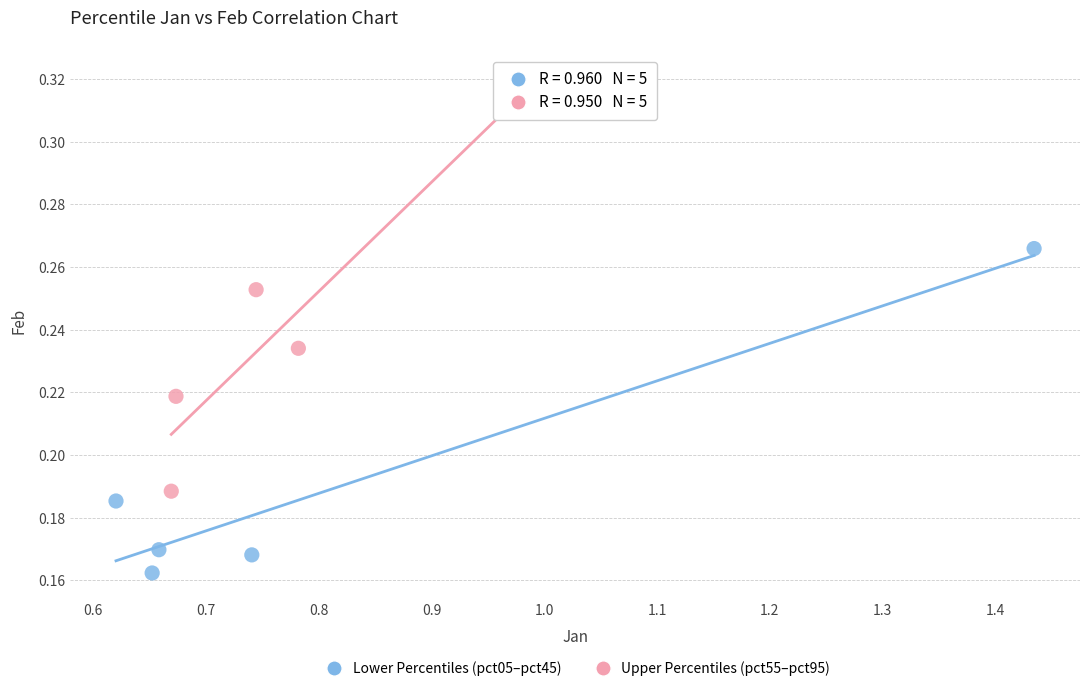

Which series contains the highest Y value?

Upper Percentiles (pct55–pct95)